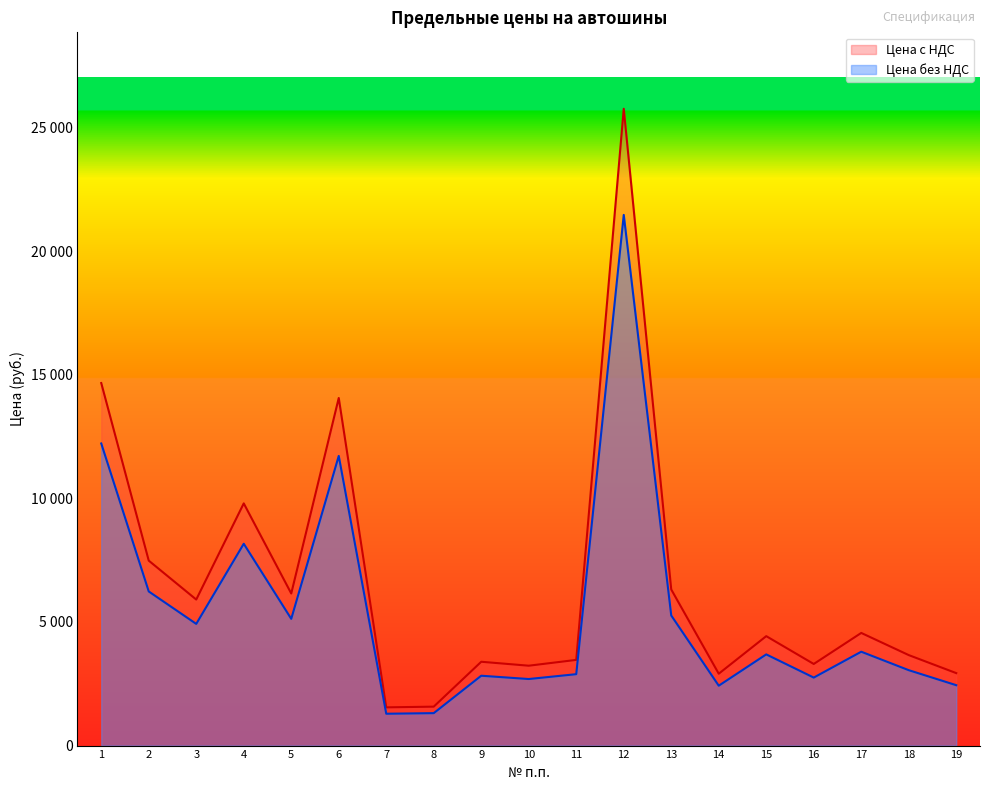

What is the minimum value for Цена с НДС?

1546.0